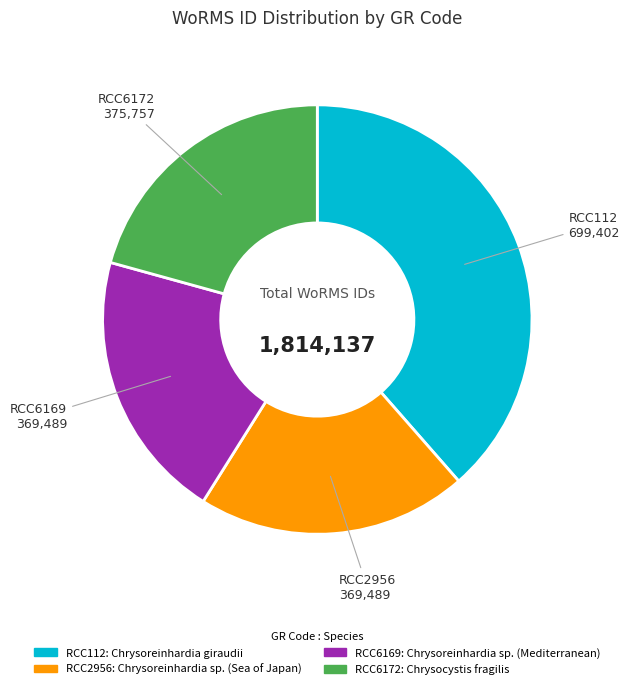

Is it true that RCC6172 is 21% of the pie?

True